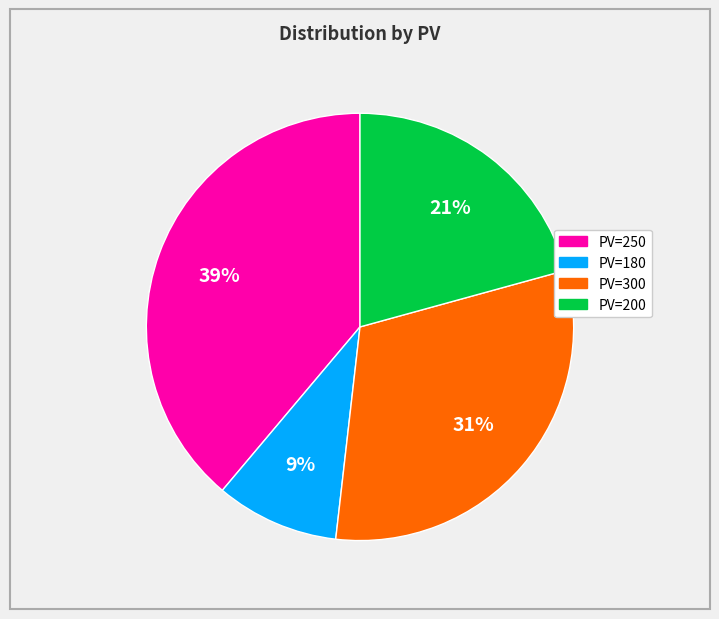

Is there any slice that represents more than half of the pie?

No